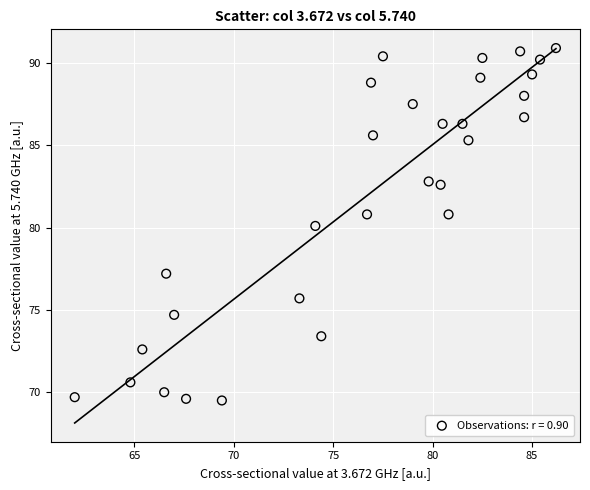

What is the range of Y values (max minus min)?

21.4